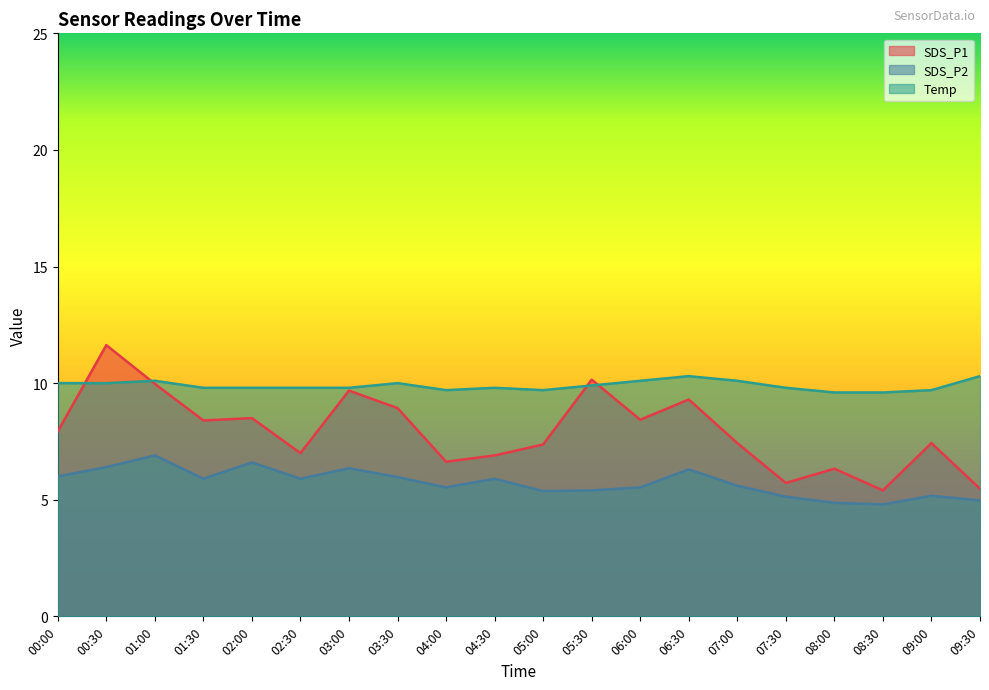

True or false: SDS_P2 and Temp intersect in this chart.

False